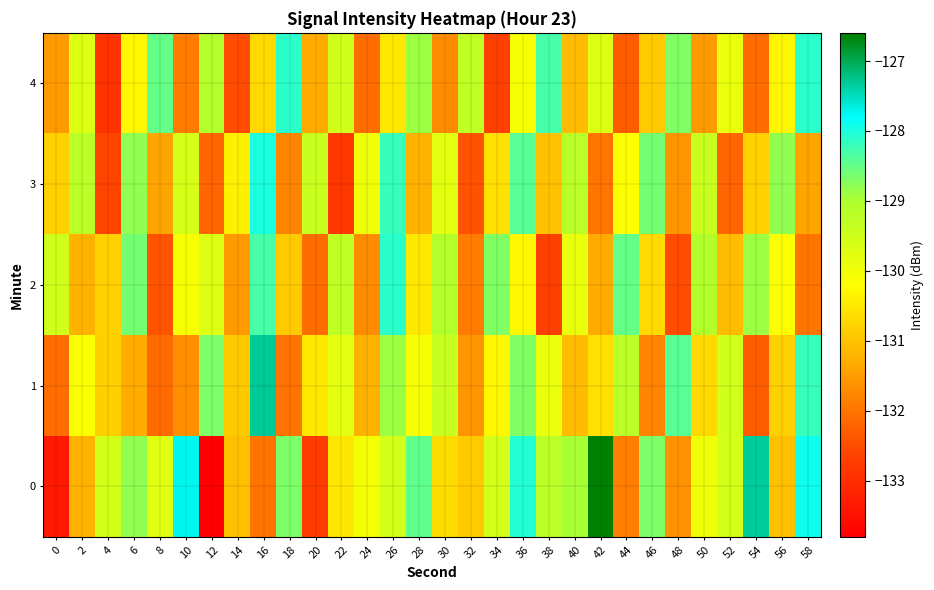

What is the smallest value displayed?

-133.8